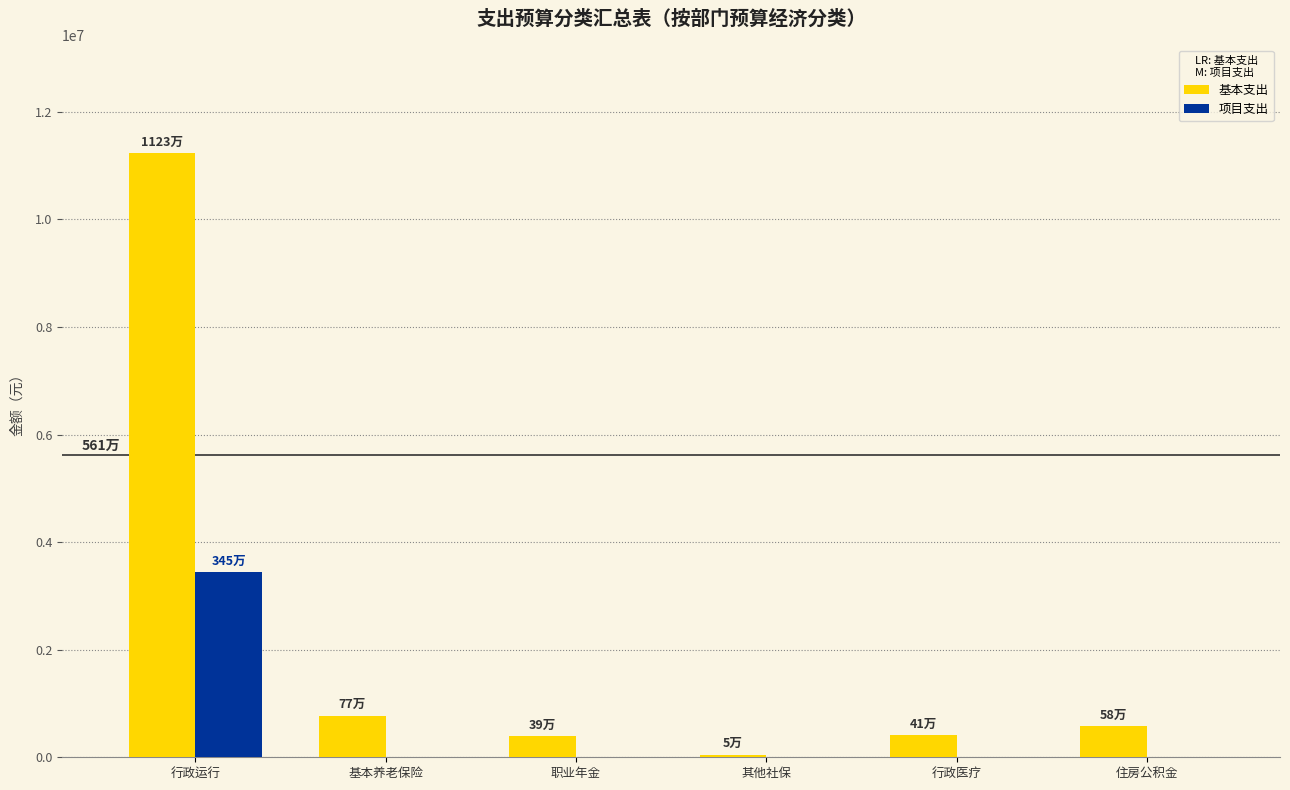

What is the average value of the 项目支出 series?

575000.0